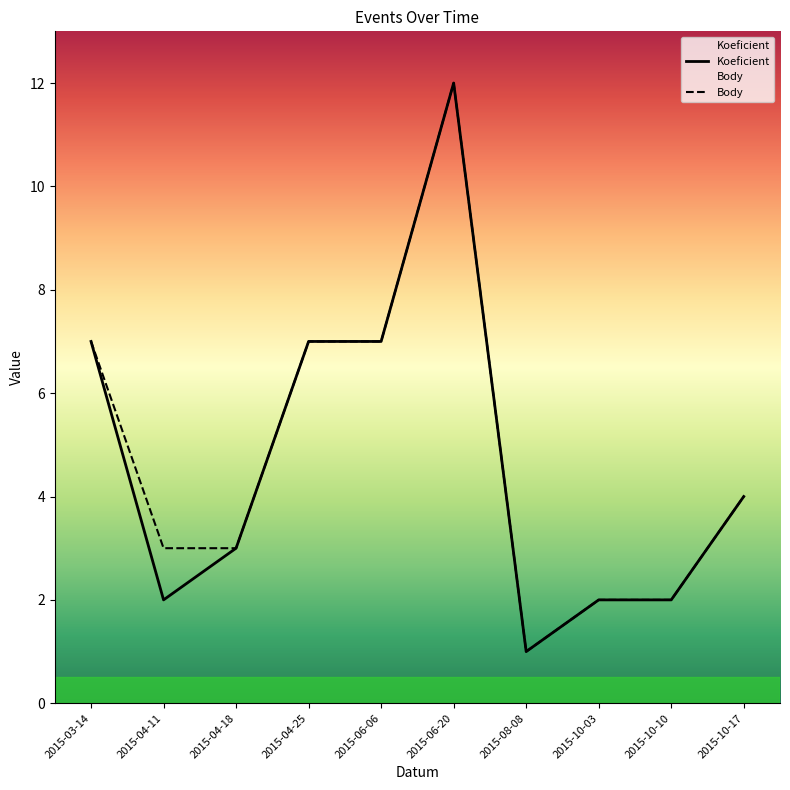

What is the label of the 3rd point from the right?

2015-10-03